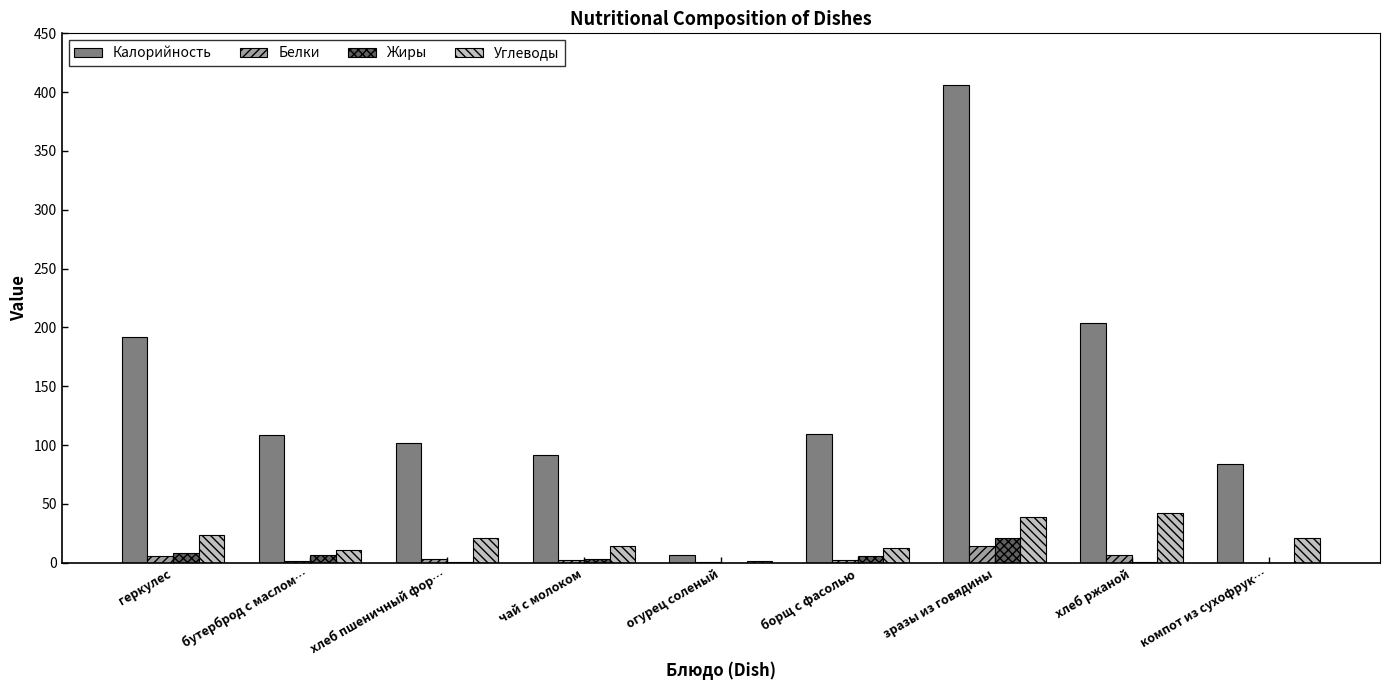

The value of Жиры at геркулес is 8.0. True or false?

True